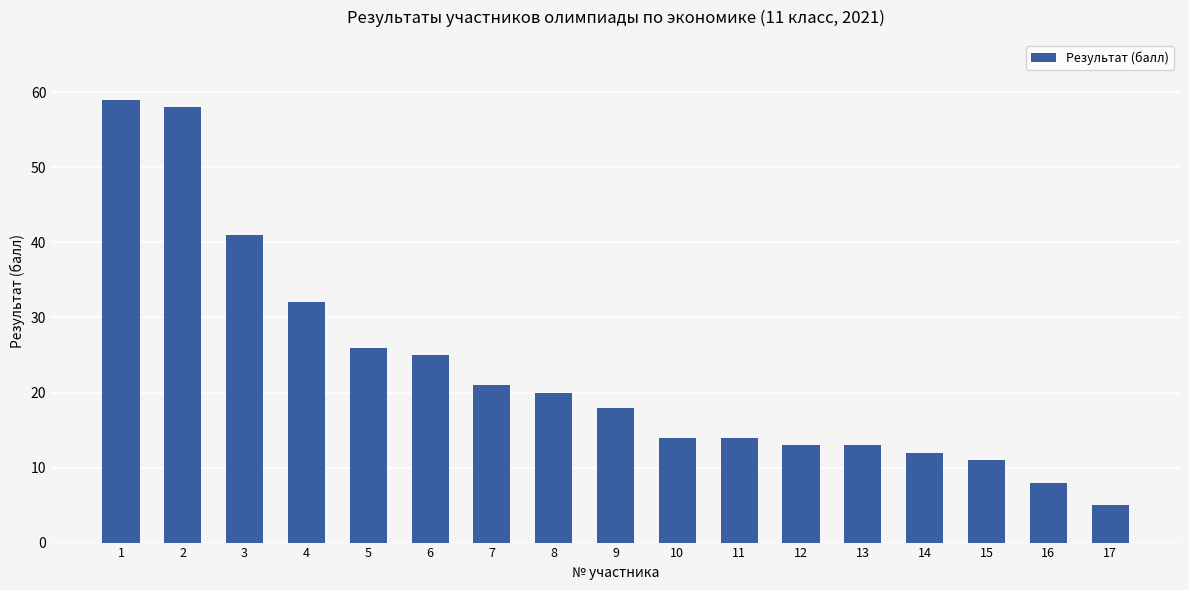

What is the change in value from 3 to 12?

-28